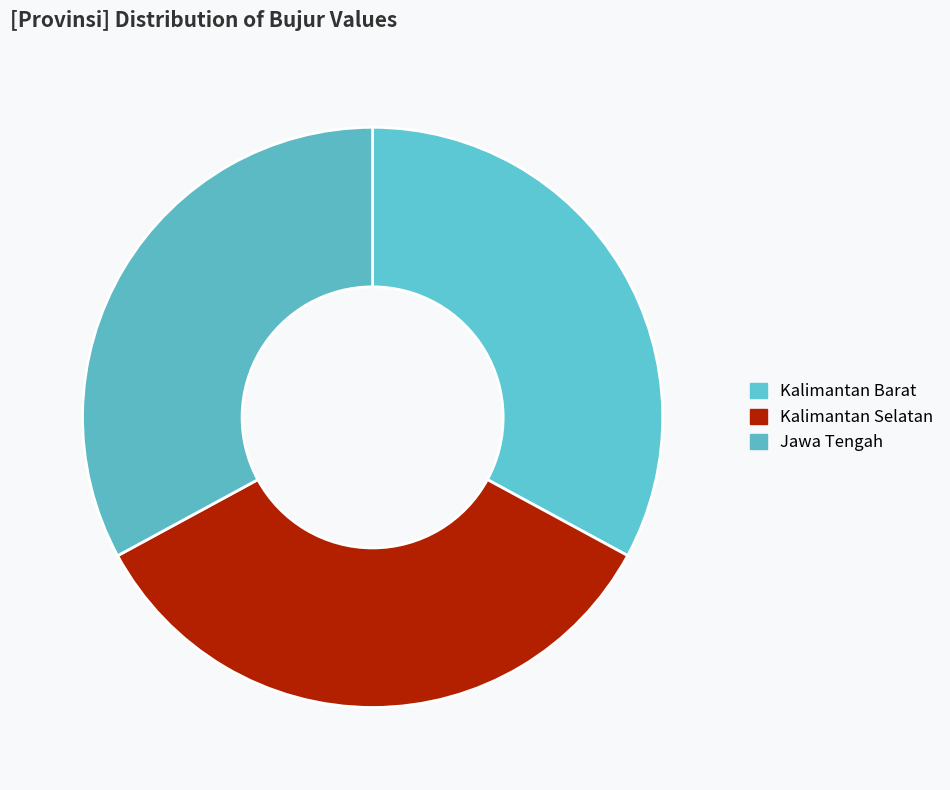

How much of the chart is everything except Kalimantan Barat?

67.1%